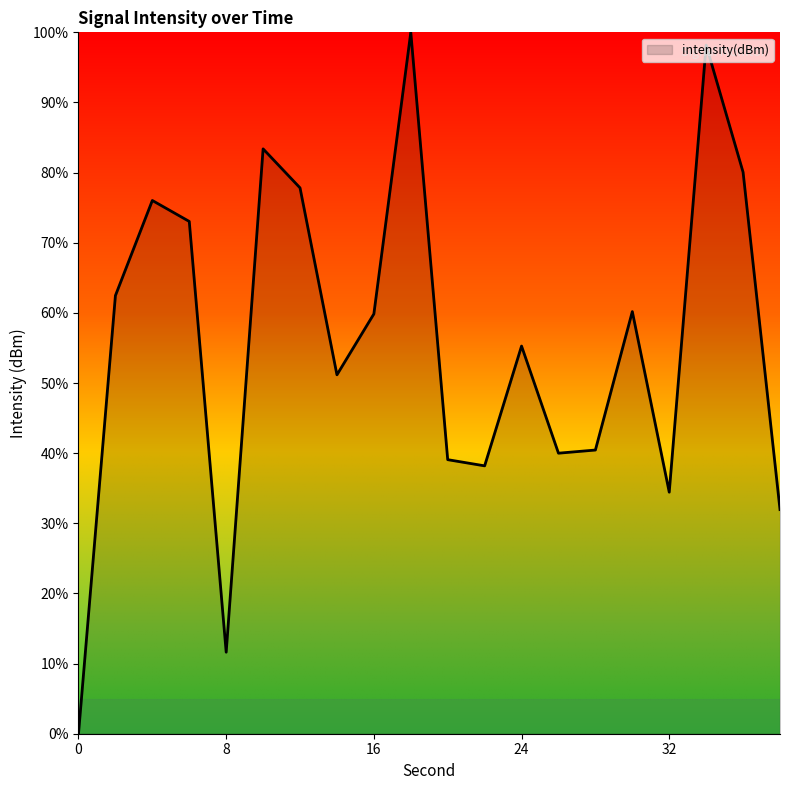

What is the greatest value displayed?

100.0